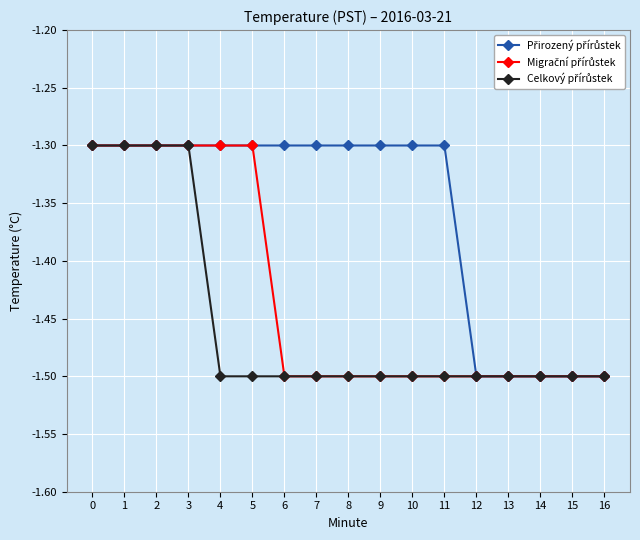

Count the number of categories in the chart.

17